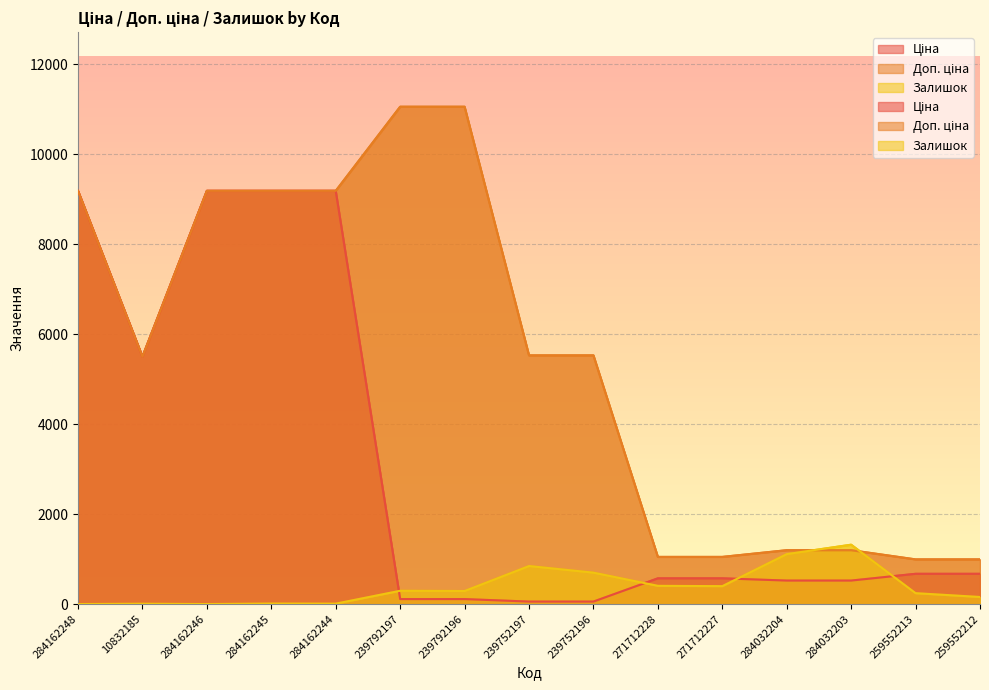

Which series has the largest total across all categories?

Доп. ціна